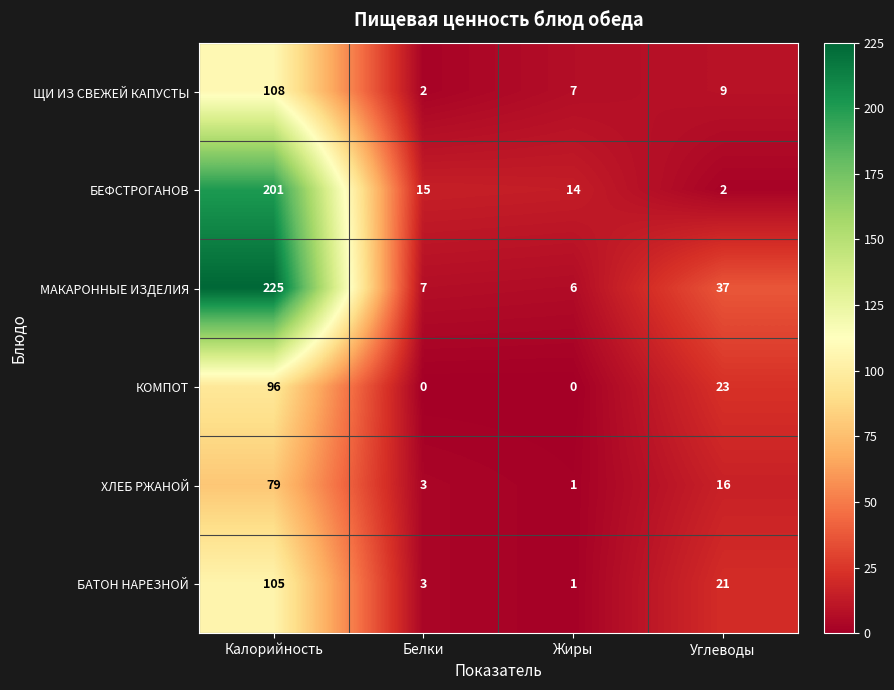

List the series in order of their peak value, lowest first.

ХЛЕБ РЖАНОЙ, КОМПОТ, БАТОН НАРЕЗНОЙ, ЩИ ИЗ СВЕЖЕЙ КАПУСТЫ, БЕФСТРОГАНОВ, МАКАРОННЫЕ ИЗДЕЛИЯ